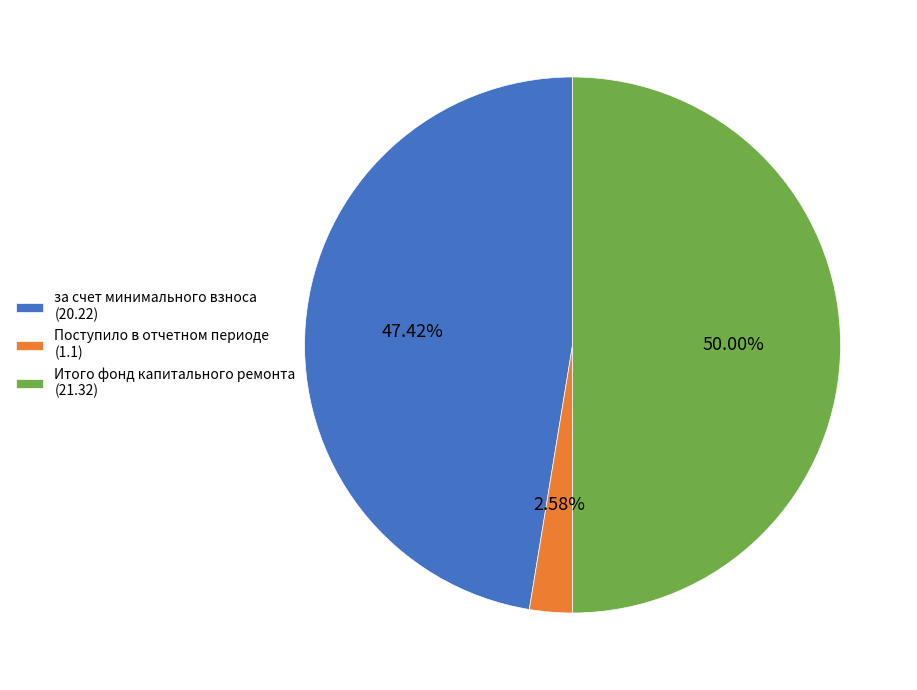

Combined, do Итого фонд капитального ремонта (21.32) and Поступило в отчетном периоде (1.1) account for over 50%?

Yes